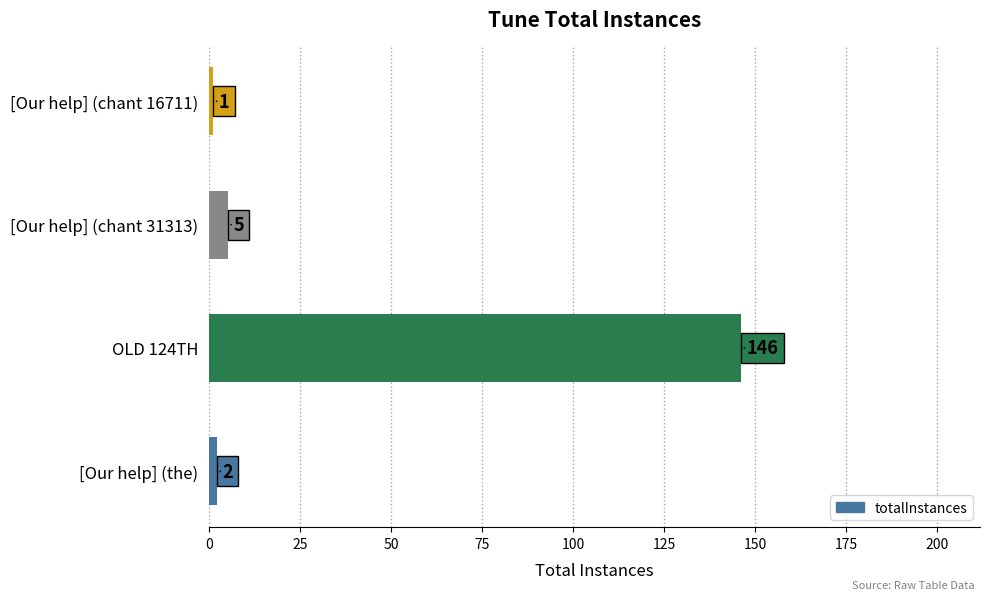

Which category has the highest value across all series?

OLD 124TH